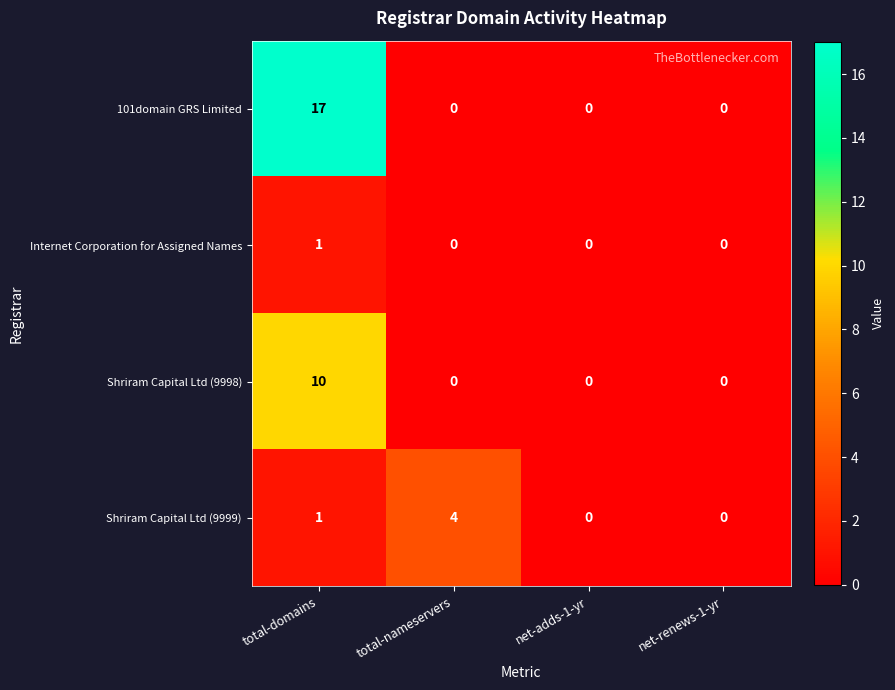

Rank the series by their average value, from lowest to highest.

Internet Corporation for Assigned Names, Shriram Capital Ltd (9999), Shriram Capital Ltd (9998), 101domain GRS Limited